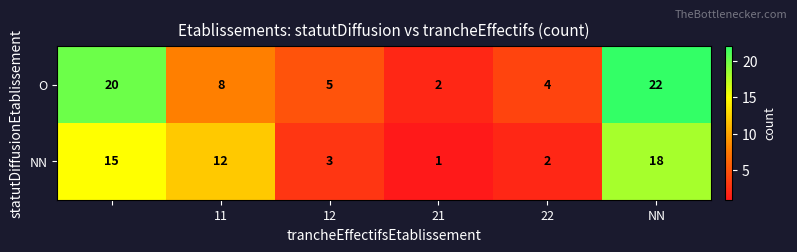

What is the sum of all NN values?

51